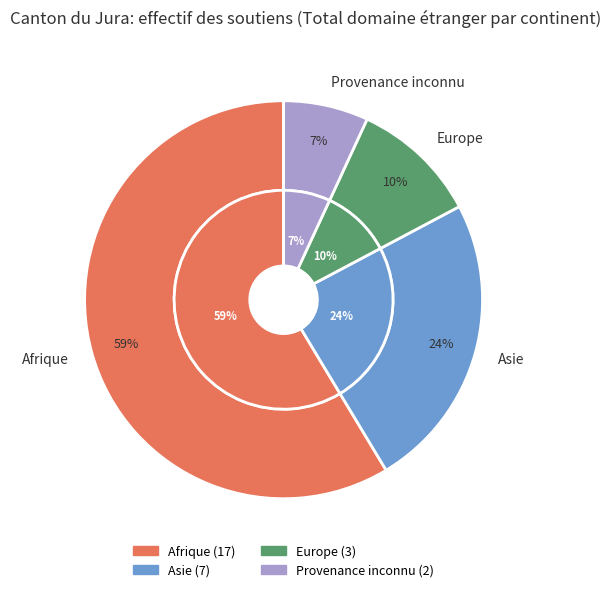

Rank the categories by value from lowest to highest.

Provenance inconnu, Europe, Asie, Afrique